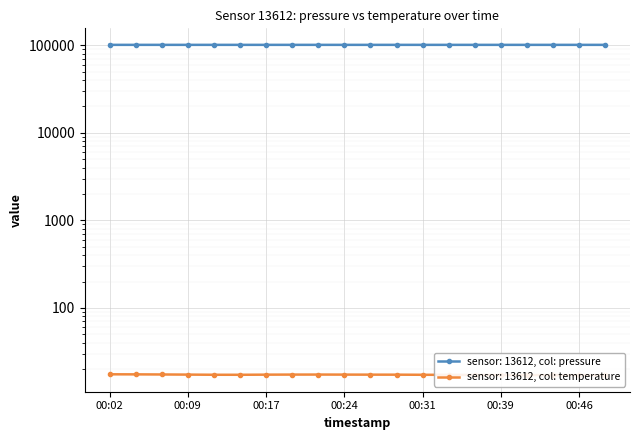

What is the spread (max minus min) of values at 00:27?

100859.7